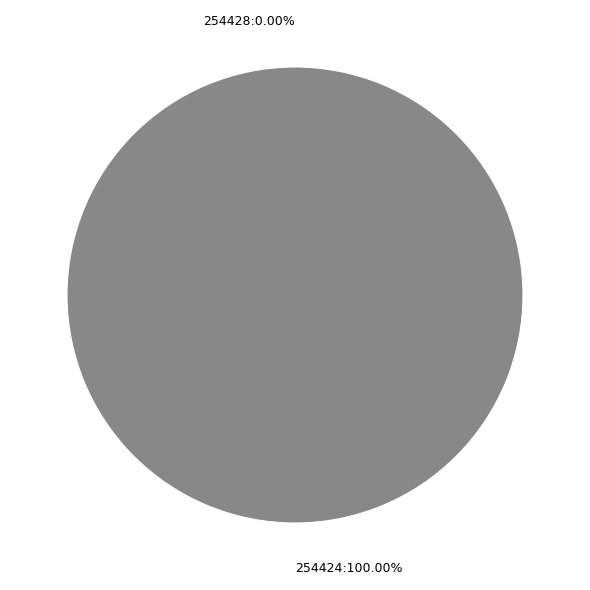

The 254428 slice represents 0% of the pie. True or false?

True